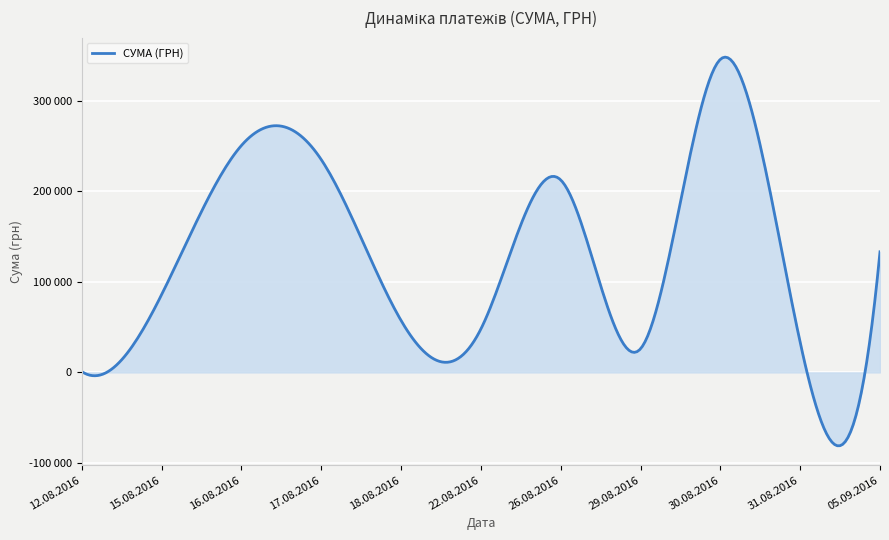

Does the chart display data point markers on the line(s)?

No